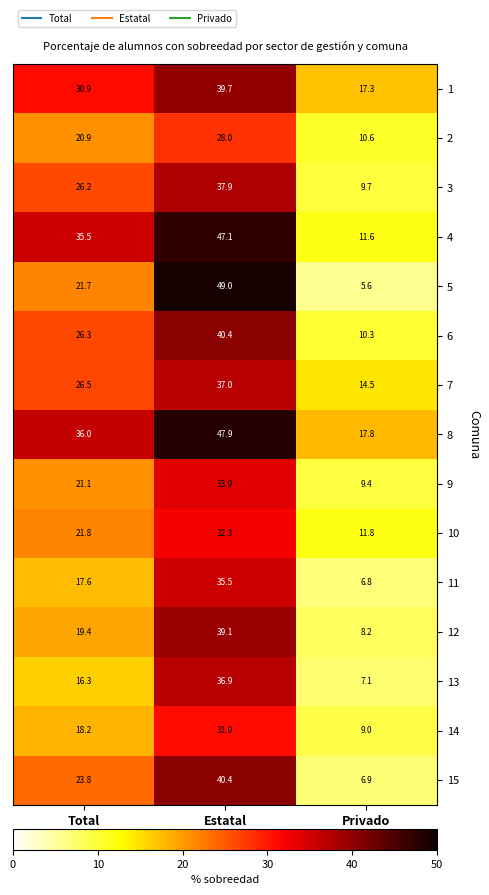

Which category has the lowest value across all series?

Privado